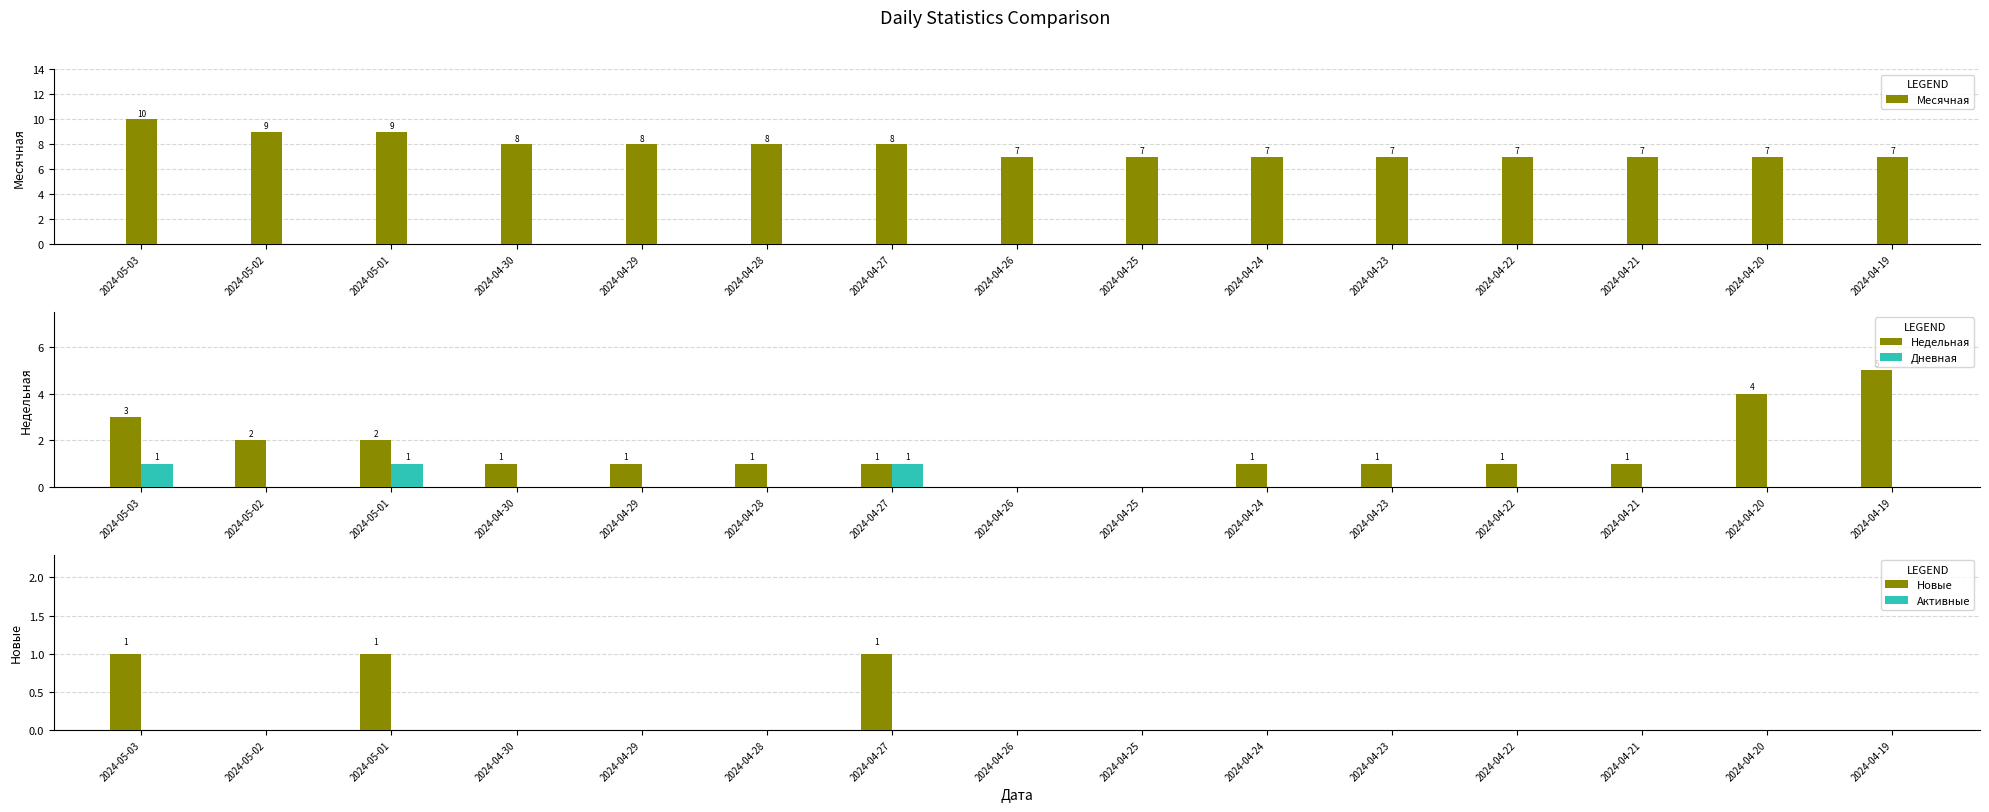

Reading right to left, extract all data points from this chart.

Месячная: 7	7	7	7	7	7	7	7	8	8	8	8	9	9	10
Недельная: 5	4	1	1	1	1	0	0	1	1	1	1	2	2	3
Дневная: 0	0	0	0	0	0	0	0	1	0	0	0	1	0	1
Новые: 0	0	0	0	0	0	0	0	1	0	0	0	1	0	1
Активные: 0	0	0	0	0	0	0	0	0	0	0	0	0	0	0